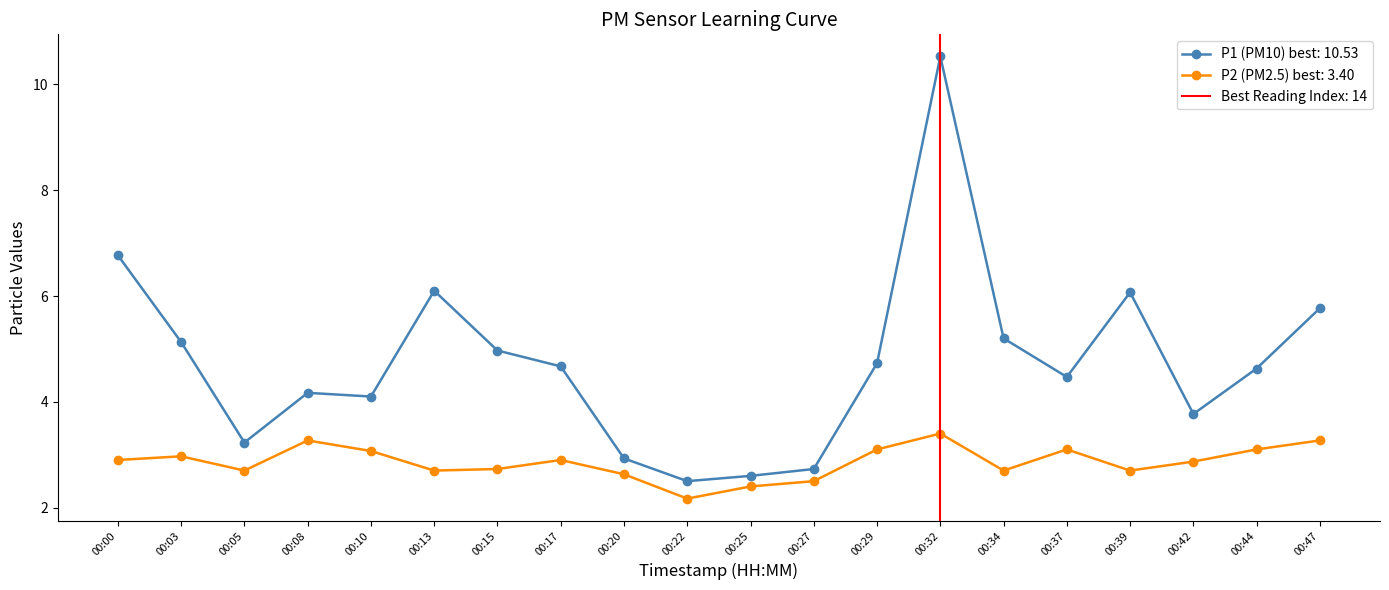

Count the number of data series in this chart.

2